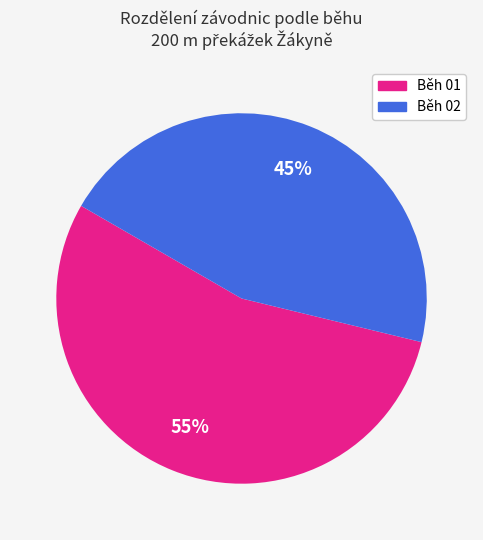

Combined, do Běh 02 and Běh 01 account for over 50%?

Yes